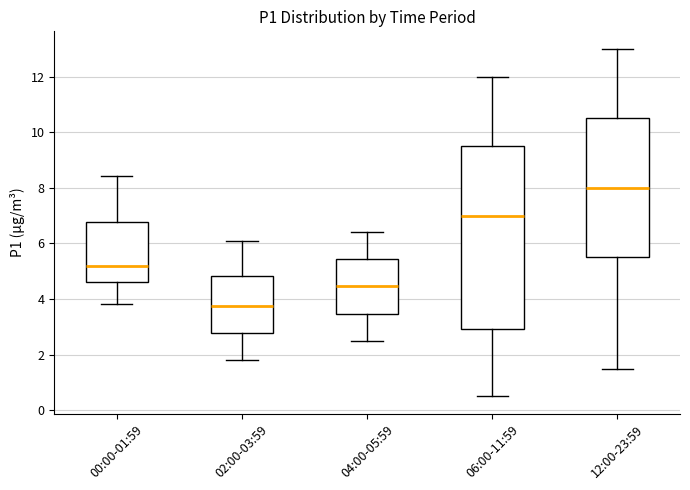

Reading left to right, transcribe this box plot: for each box, give where its median line is, the range the box spans, and where its two whiskers end, as read against the y-axis. The values are not printed on the chart, so give them approximately, as read against the axis.

00:00-01:59: median 5.2, box 4.6 to 6.8, whiskers 3.8 to 8.4
02:00-03:59: median 3.8, box 2.8 to 4.8, whiskers 1.8 to 6.2
04:00-05:59: median 4.4, box 3.4 to 5.4, whiskers 2.6 to 6.4
06:00-11:59: median 7.0, box 3.0 to 9.6, whiskers 0.6 to 12.0
12:00-23:59: median 8.0, box 5.6 to 10.6, whiskers 1.6 to 13.0